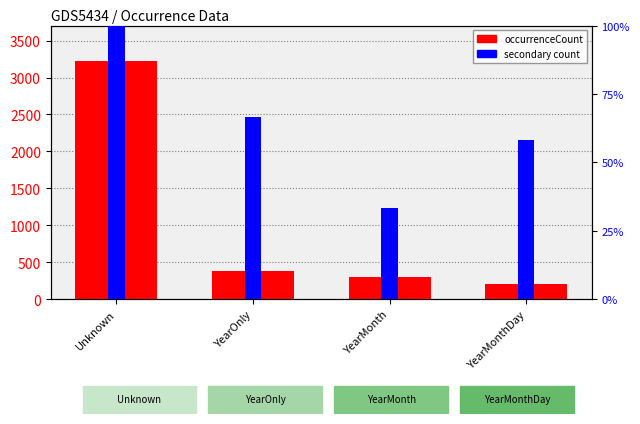

At which label does occurrenceCount first exceed 385?

Unknown